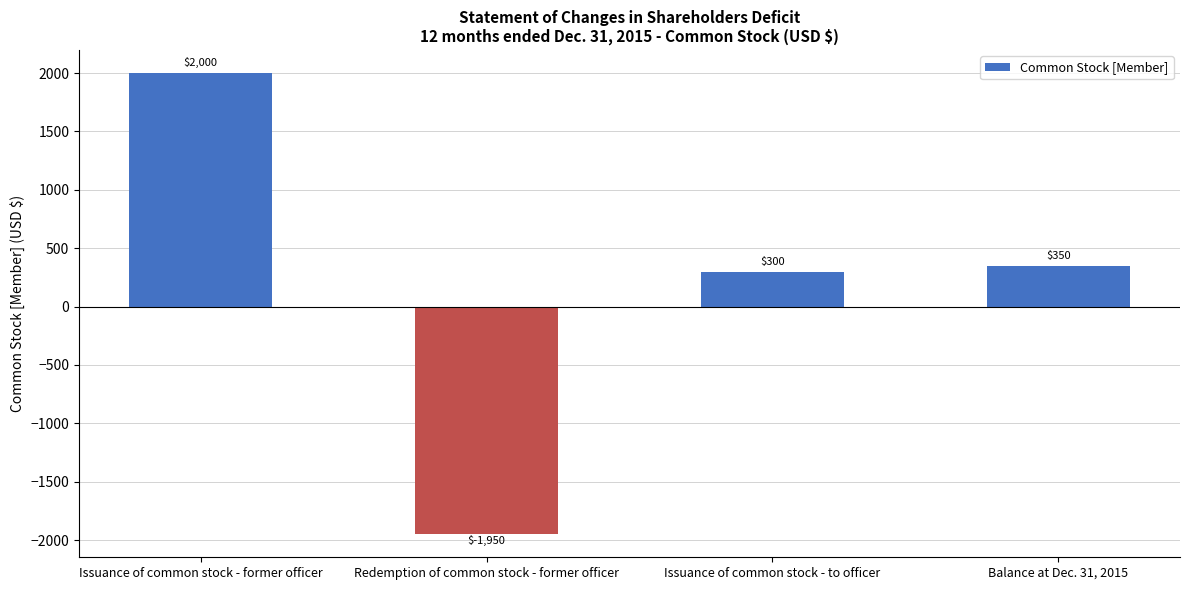

How many values are below 350?

2